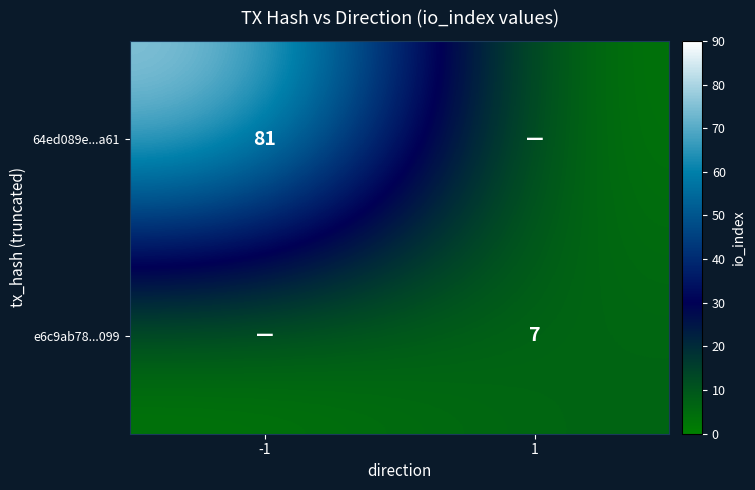

Is the value of 64ed089e...a61 at -1 greater than the value of e6c9ab78...099 at 1?

Yes